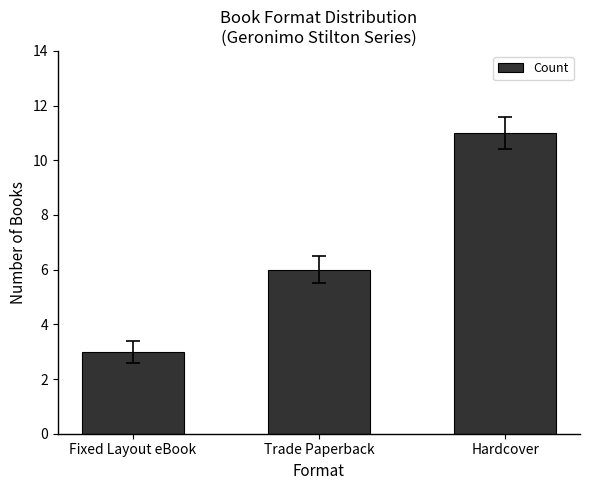

What position from the right is Fixed Layout eBook?

3